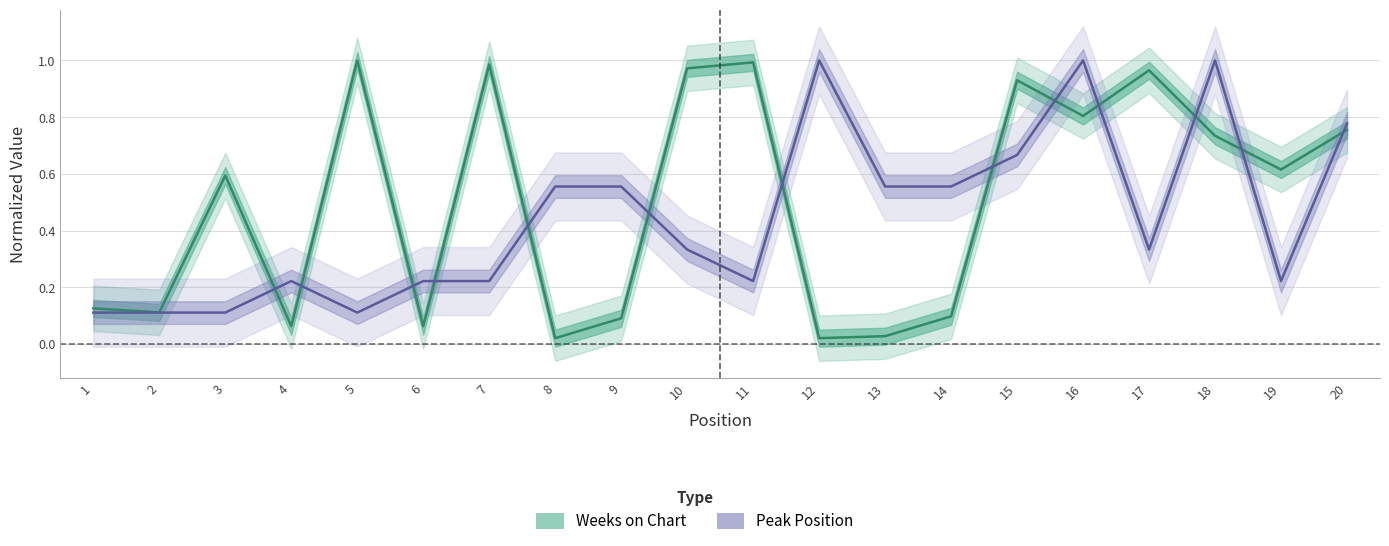

True or false: Weeks on Chart and Peak Position intersect in this chart.

True